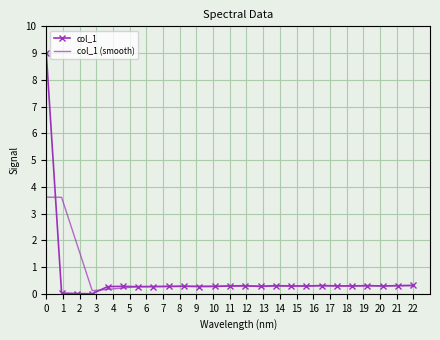

True or false: col_1 (smooth) and col_1 intersect in this chart.

True